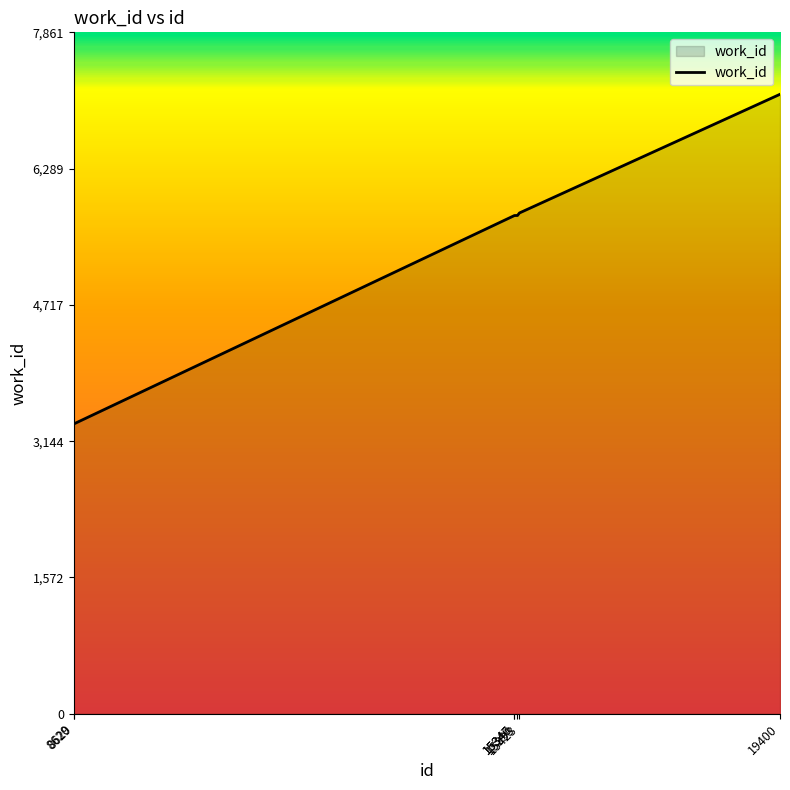

How many categories are shown in the chart?

7